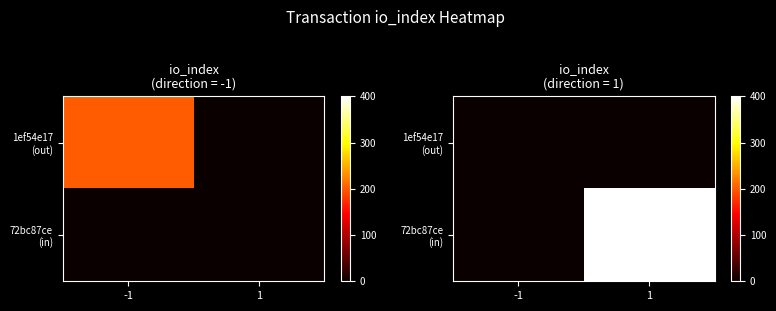

At which label does 1ef54e17 (out) reach its minimum?

-1